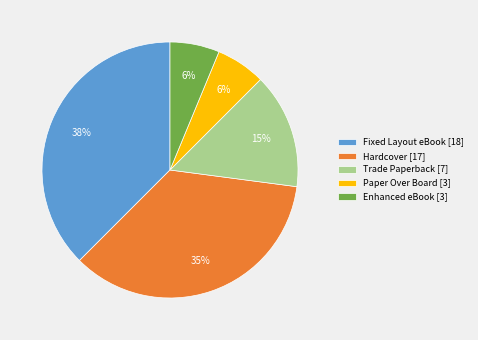

How many segments does this pie chart have?

5